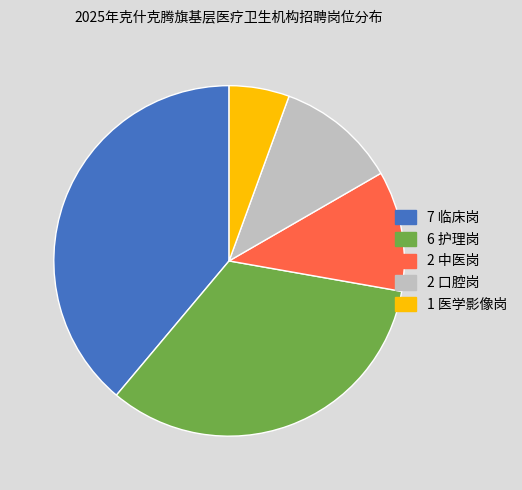

Does any single category account for the majority?

No